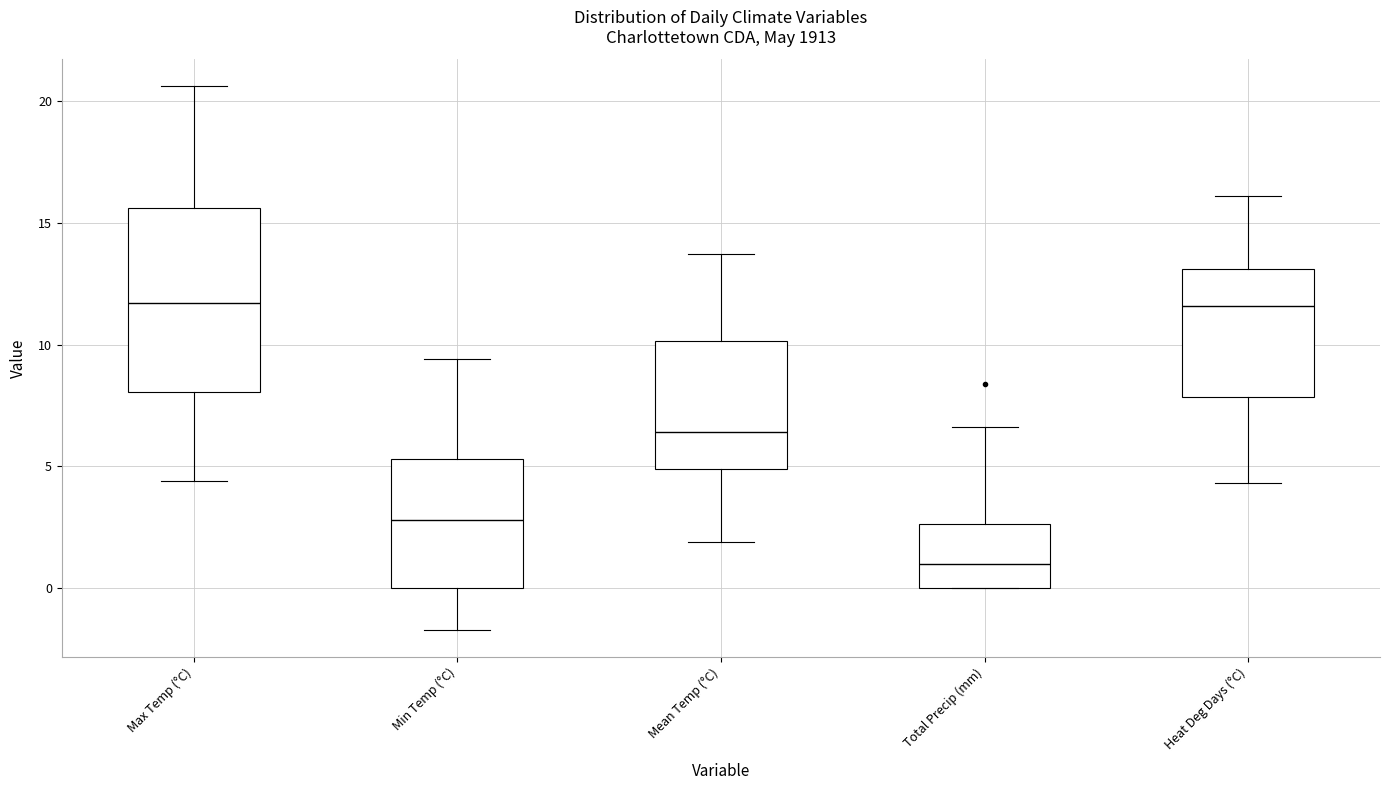

Reading left to right, transcribe this box plot: for each box, give where its median line is, the range the box spans, and where its two whiskers end, as read against the y-axis. The values are not printed on the chart, so give them approximately, as read against the axis.

Max Temp (°C): median 11.5, box 8.0 to 15.5, whiskers 4.5 to 20.5
Min Temp (°C): median 3.0, box 0.0 to 5.5, whiskers -1.5 to 9.5
Mean Temp (°C): median 6.5, box 5.0 to 10.0, whiskers 2.0 to 13.5
Total Precip (mm): median 1.0, box 0.0 to 2.5, whiskers 0.0 to 6.5
Heat Deg Days (°C): median 11.5, box 8.0 to 13.0, whiskers 4.5 to 16.0